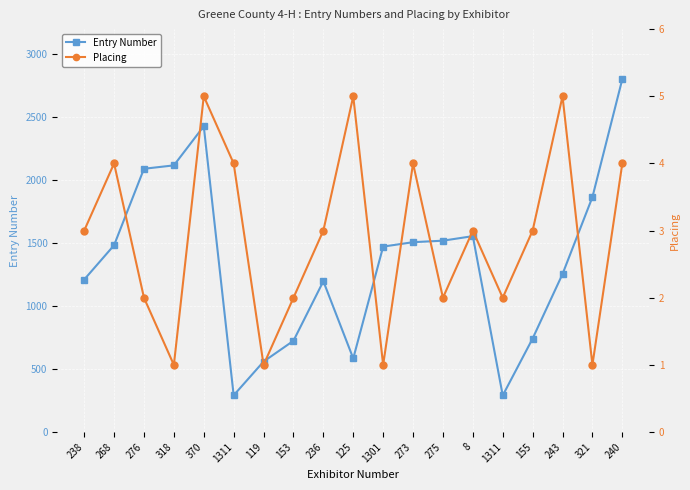

Where is the first local maximum for Entry Number?

370